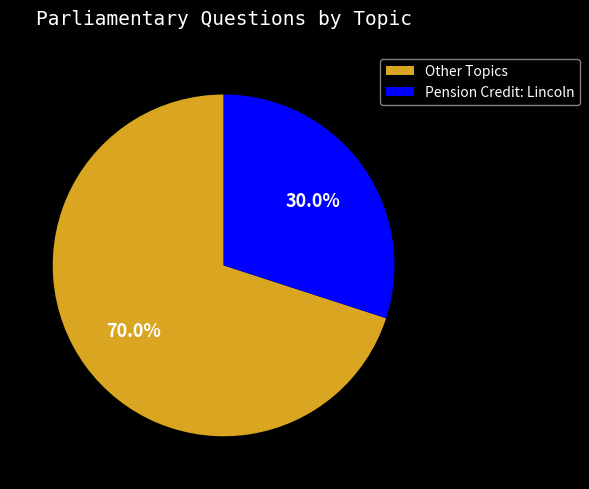

How much of the chart is everything except Other Topics?

30.0%